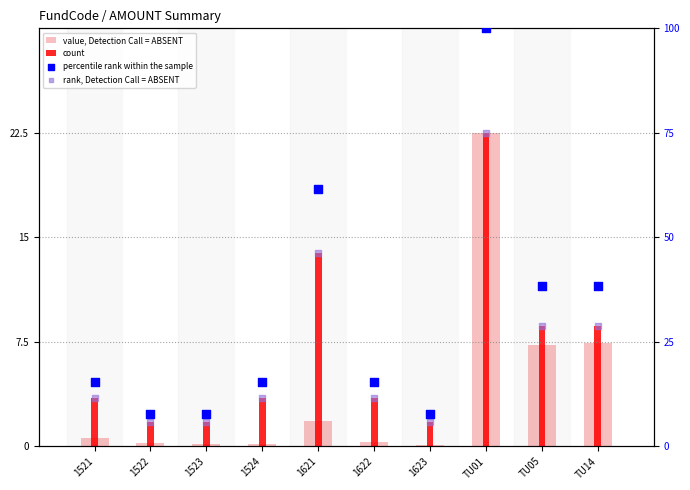

Is the value of count at 1621 greater than the value of rank, Detection Call = ABSENT at 1621?

No